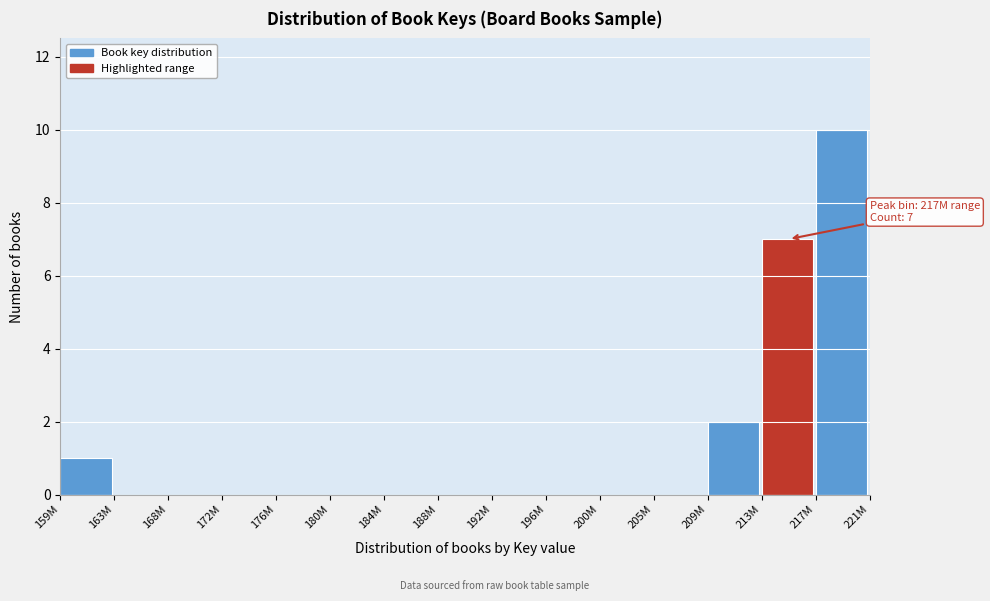

Reading left to right, what are all the values shown in this chart?

159M=1	163M=0	168M=0	172M=0	176M=0	180M=0	184M=0	188M=0	192M=0	196M=0	200M=0	205M=0	209M=2	213M=7	217M=10